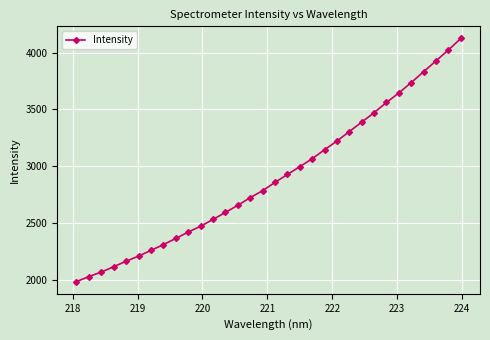

What is the maximum value shown in the chart?

4123.8